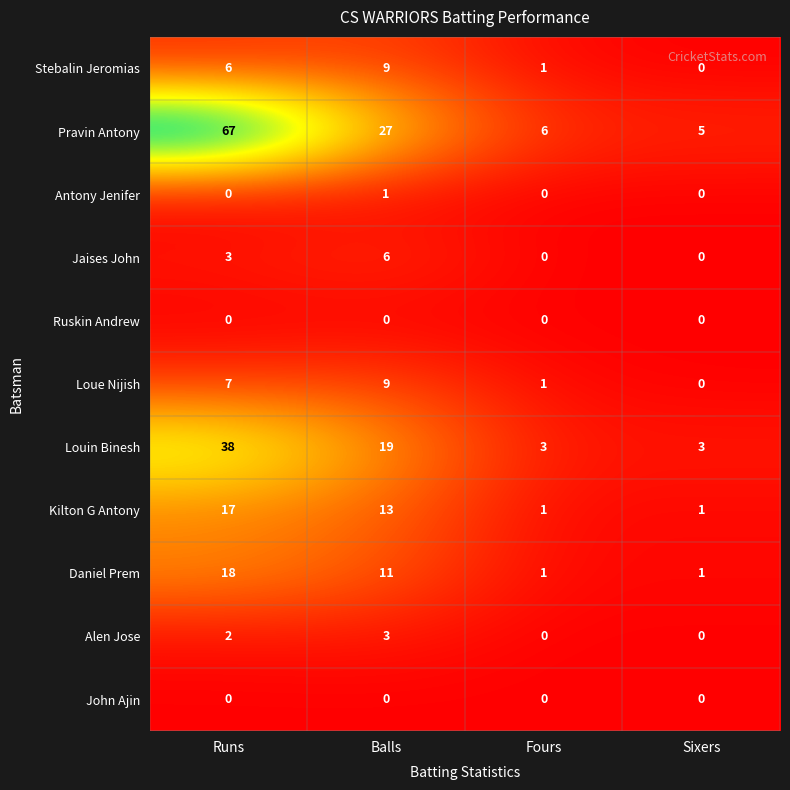

Between Runs and Fours, which series saw the biggest shift?

Pravin Antony